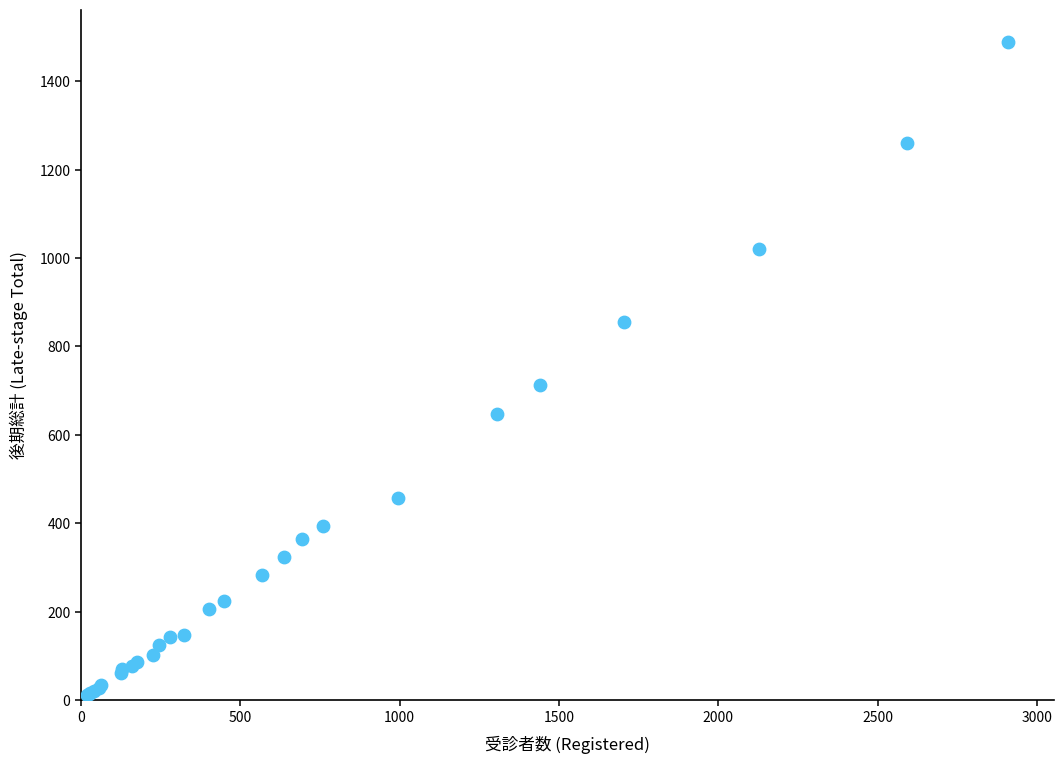

What Y value in the scatter plot is closest to 749?

713